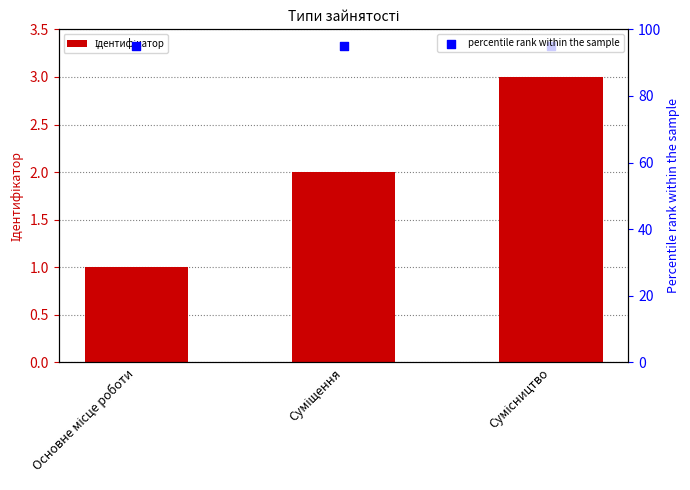

Which series has the widest spread of Y values?

Ідентифікатор